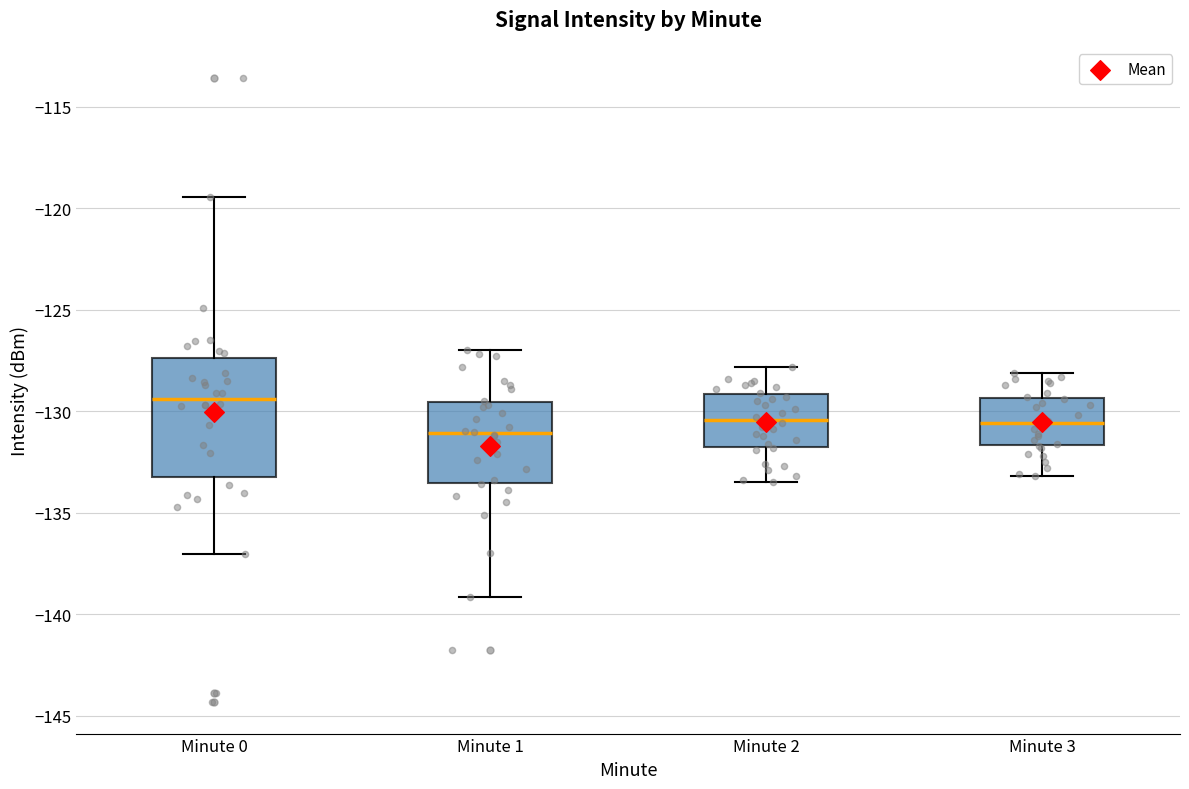

Where does the median line of the box for Minute 0 sit on the y-axis? The values are not printed on the chart, so give them approximately, as read against the axis.

-129.5